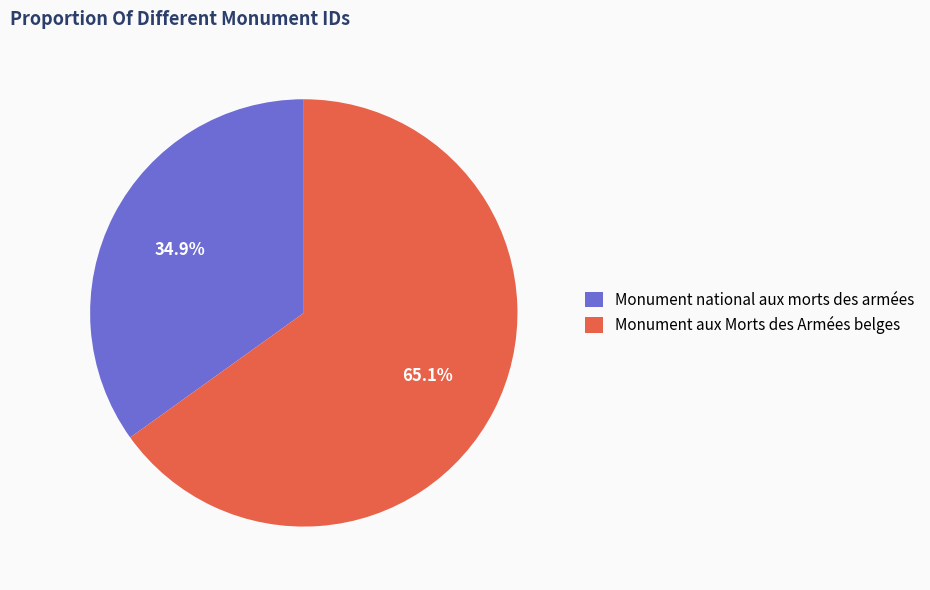

Rank the categories by value from lowest to highest.

Monument national aux morts des armées, Monument aux Morts des Armées belges